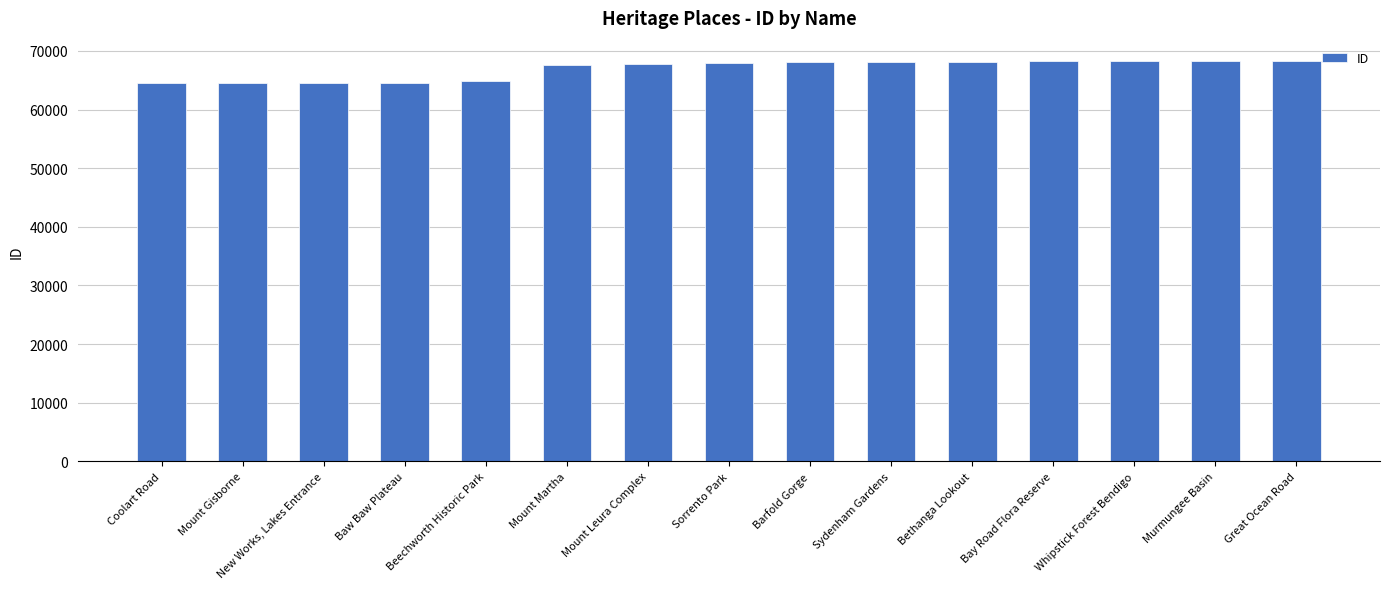

The chart shows a value of 67654 at Mount Martha. True or false?

True